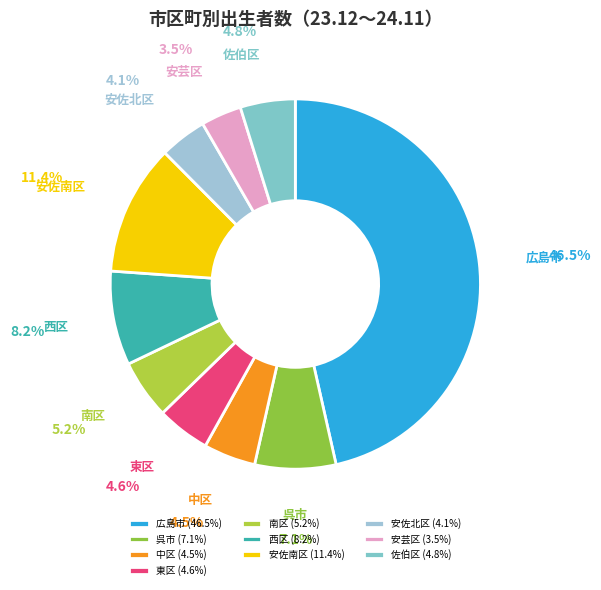

Between 佐伯区 and 西区, which is larger?

西区